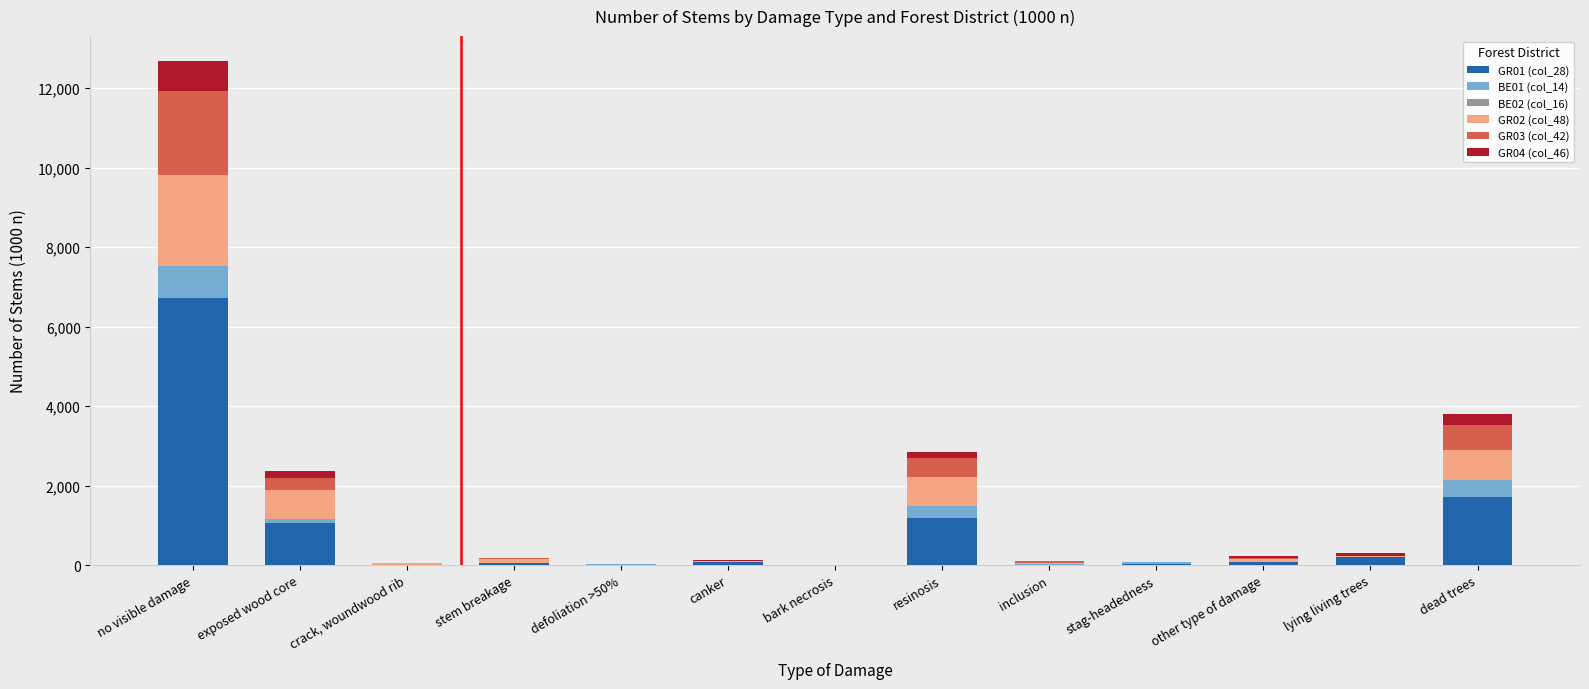

At which category is the sum across all series the highest?

no visible damage